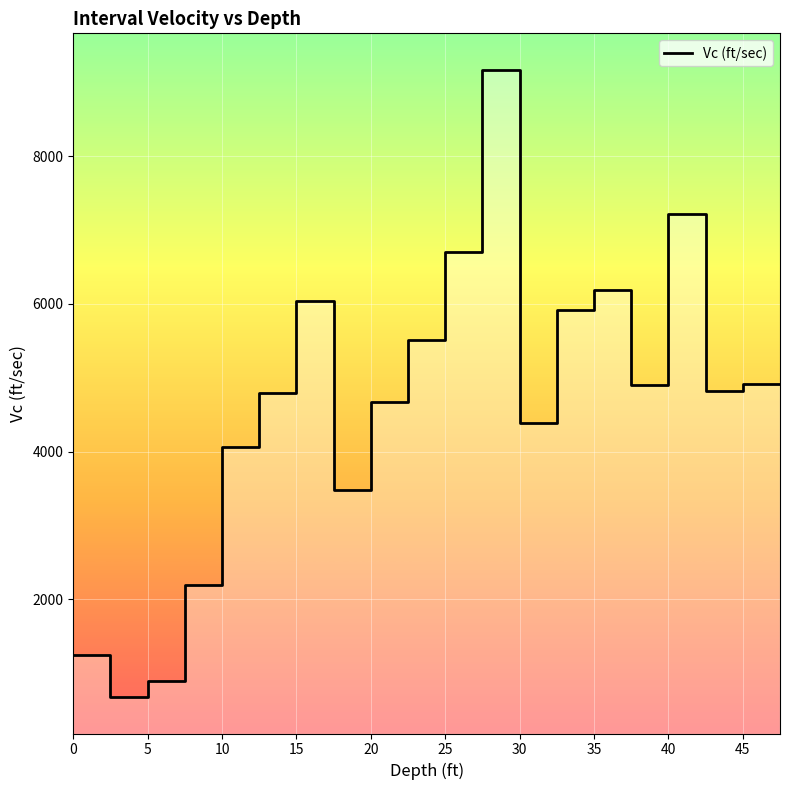

True or false: there are more than 1 points higher than both neighbors.

False